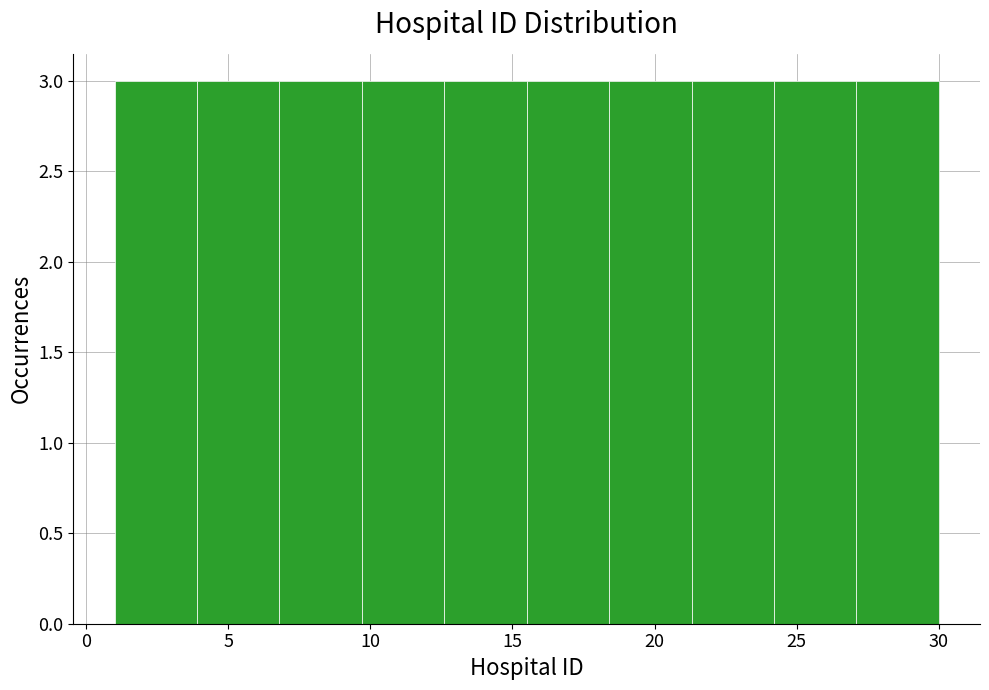

Reading left to right, transcribe this chart: for each bar, give the range it covers on the x-axis and its height. Neither the bar edges nor the heights are printed on the chart, so give them approximately, as read against the axes.

1.0 to 3.9: 3
3.9 to 6.8: 3
6.8 to 9.7: 3
9.7 to 12.6: 3
12.6 to 15.5: 3
15.5 to 18.4: 3
18.4 to 21.3: 3
21.3 to 24.2: 3
24.2 to 27.1: 3
27.1 to 30.0: 3